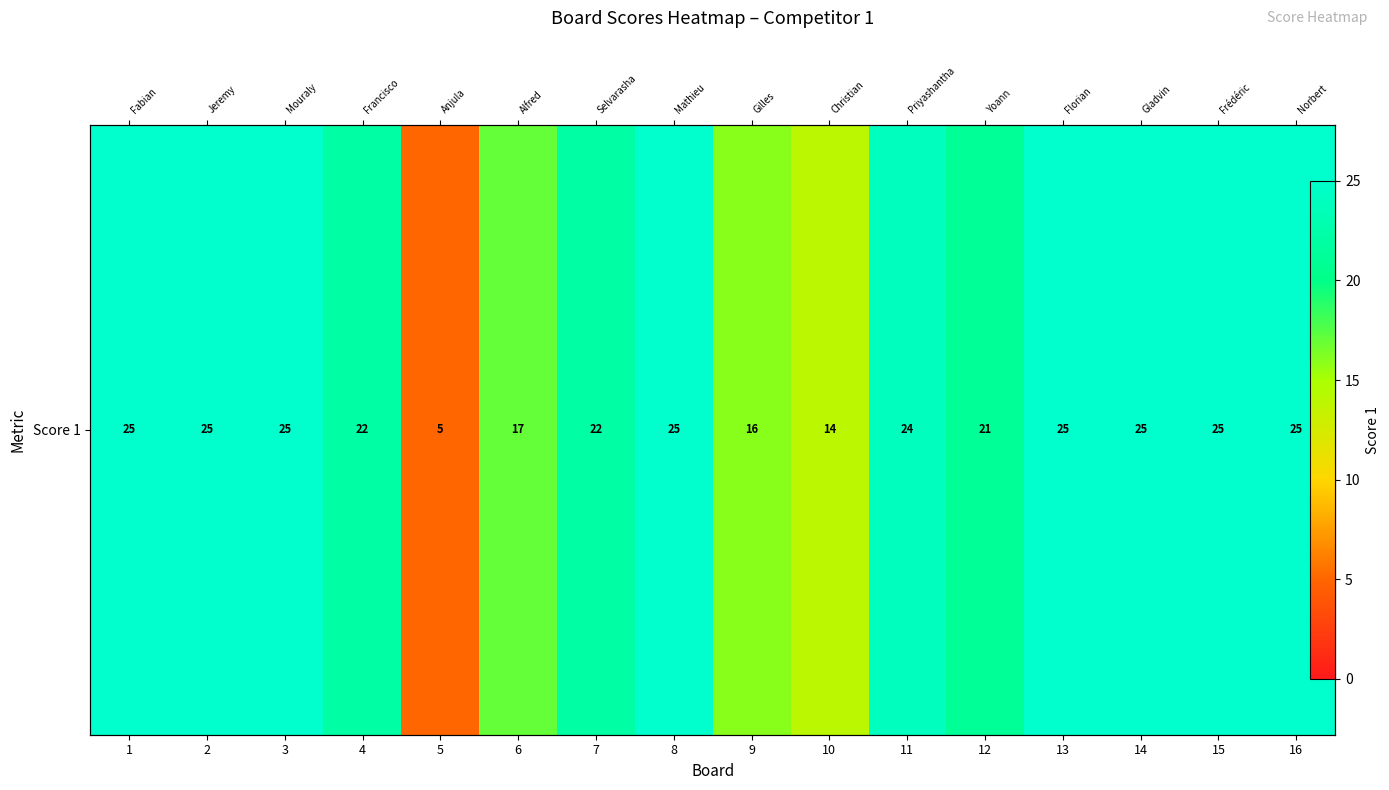

List the labels in order of value, largest first.

1, 2, 3, 8, 13, 14, 15, 16, 11, 4, 7, 12, 6, 9, 10, 5